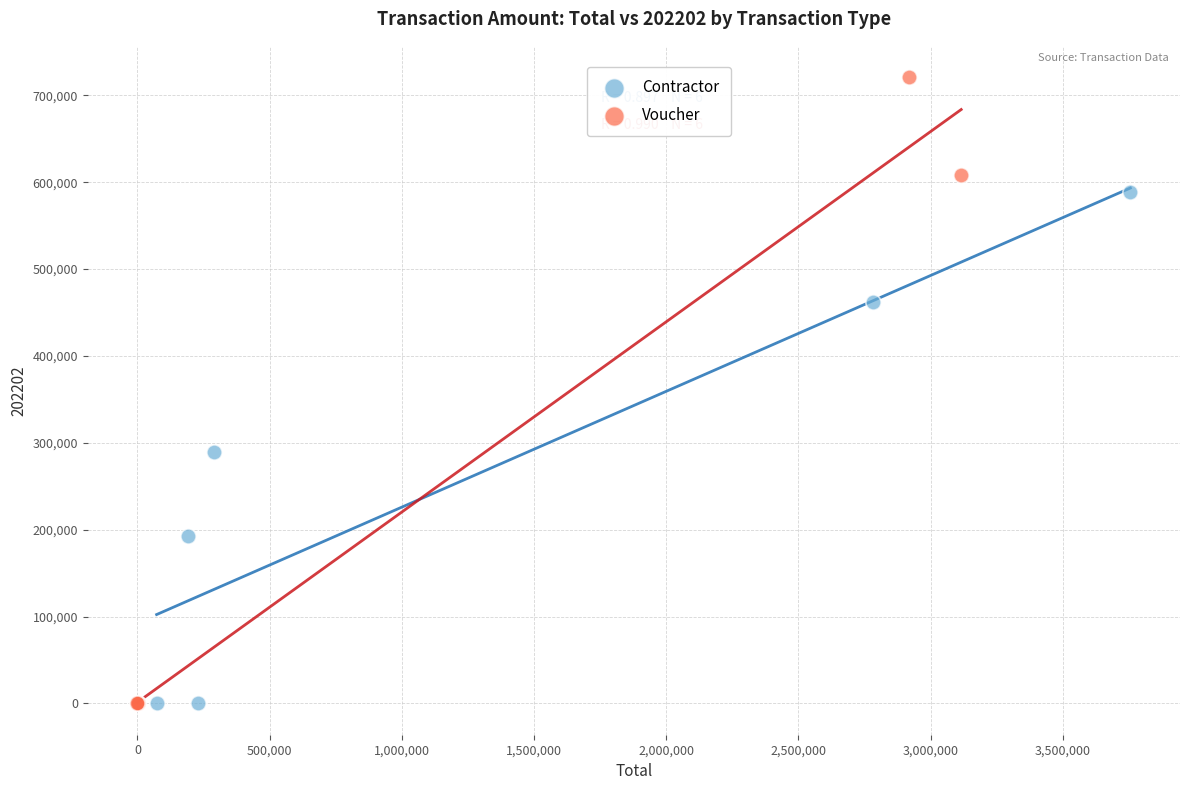

Which series reaches the maximum Y coordinate?

Voucher